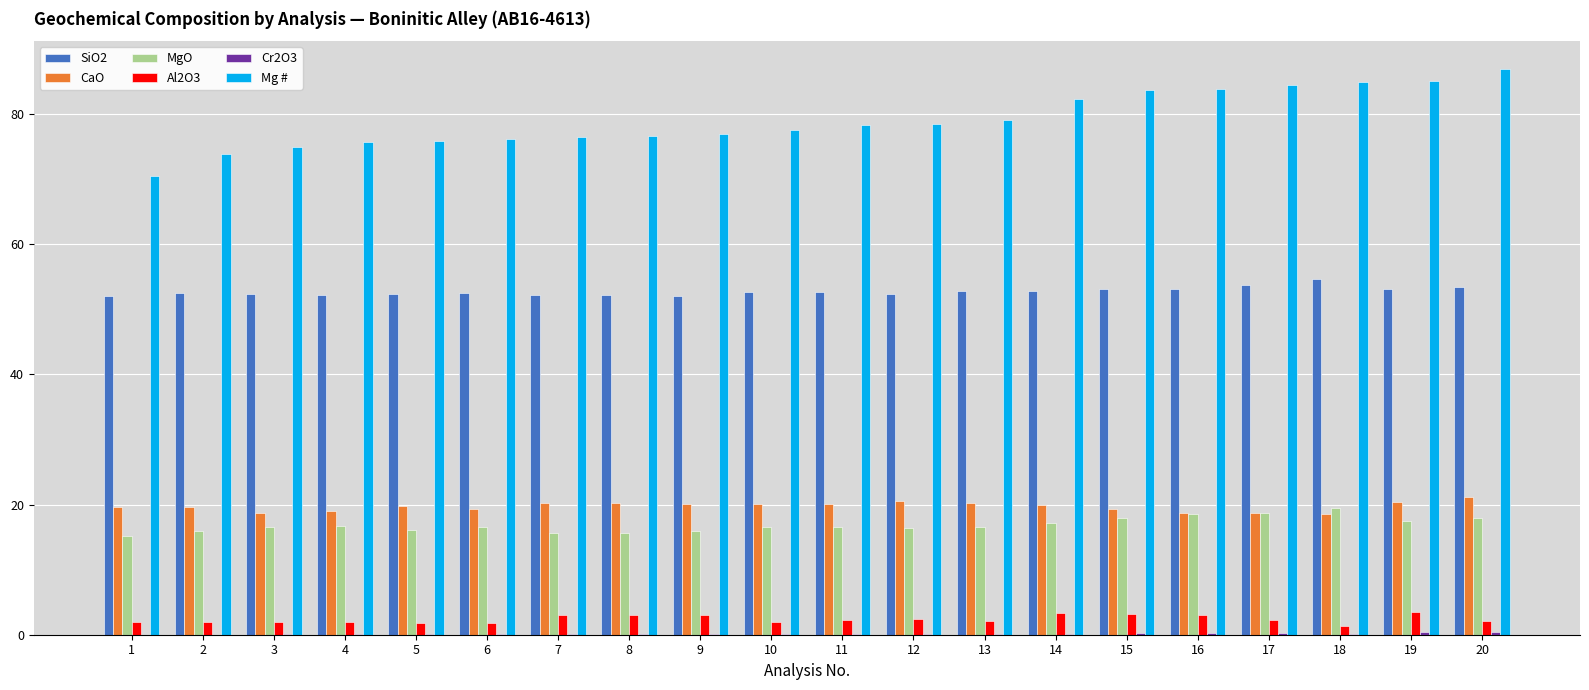

The SiO2 series shows 52.8 at 14. True or false?

True